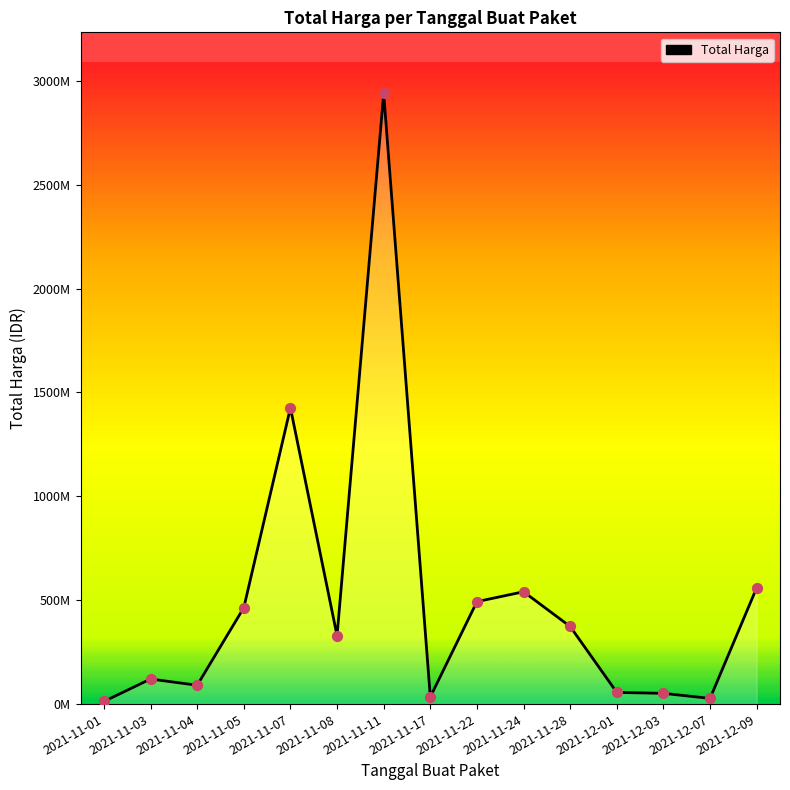

Which has a higher value, 2021-12-03 or 2021-11-03?

2021-11-03